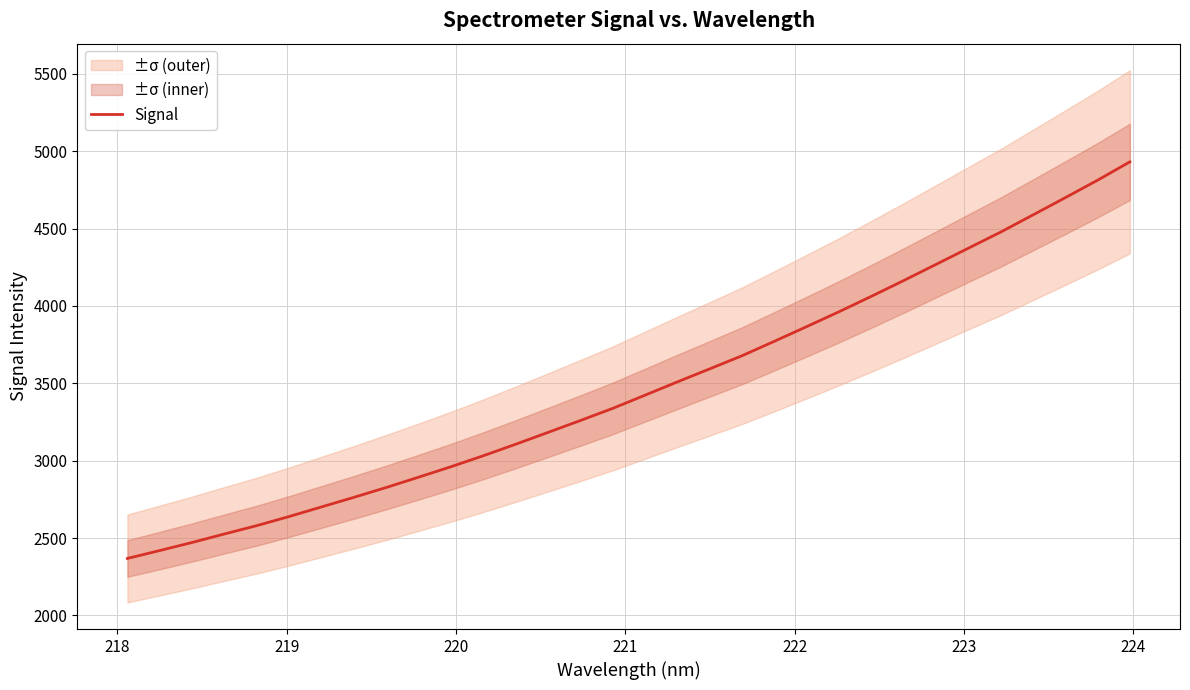

True or false: there are more than 1 points higher than both neighbors.

False